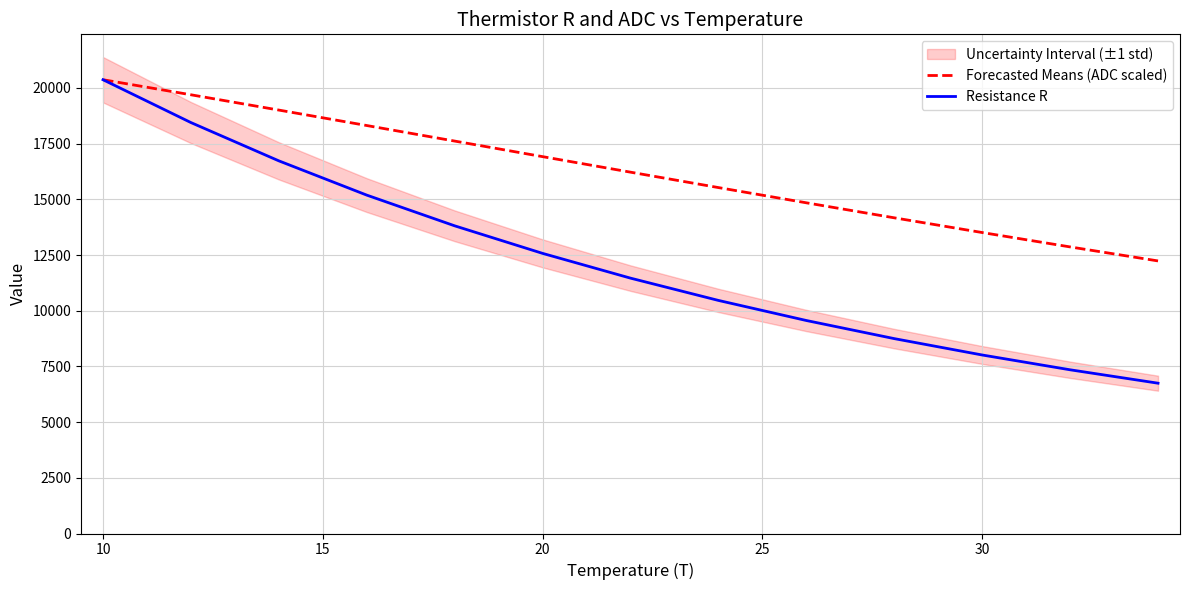

How many values in the Resistance R series exceed 11462?

7